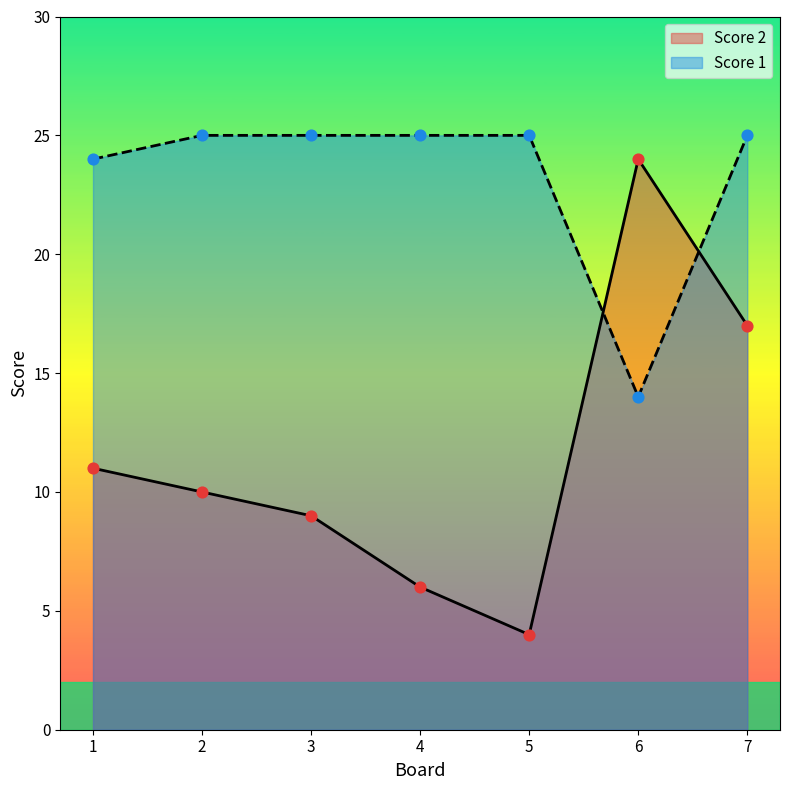

Which series reaches the minimum Y coordinate?

Score 2